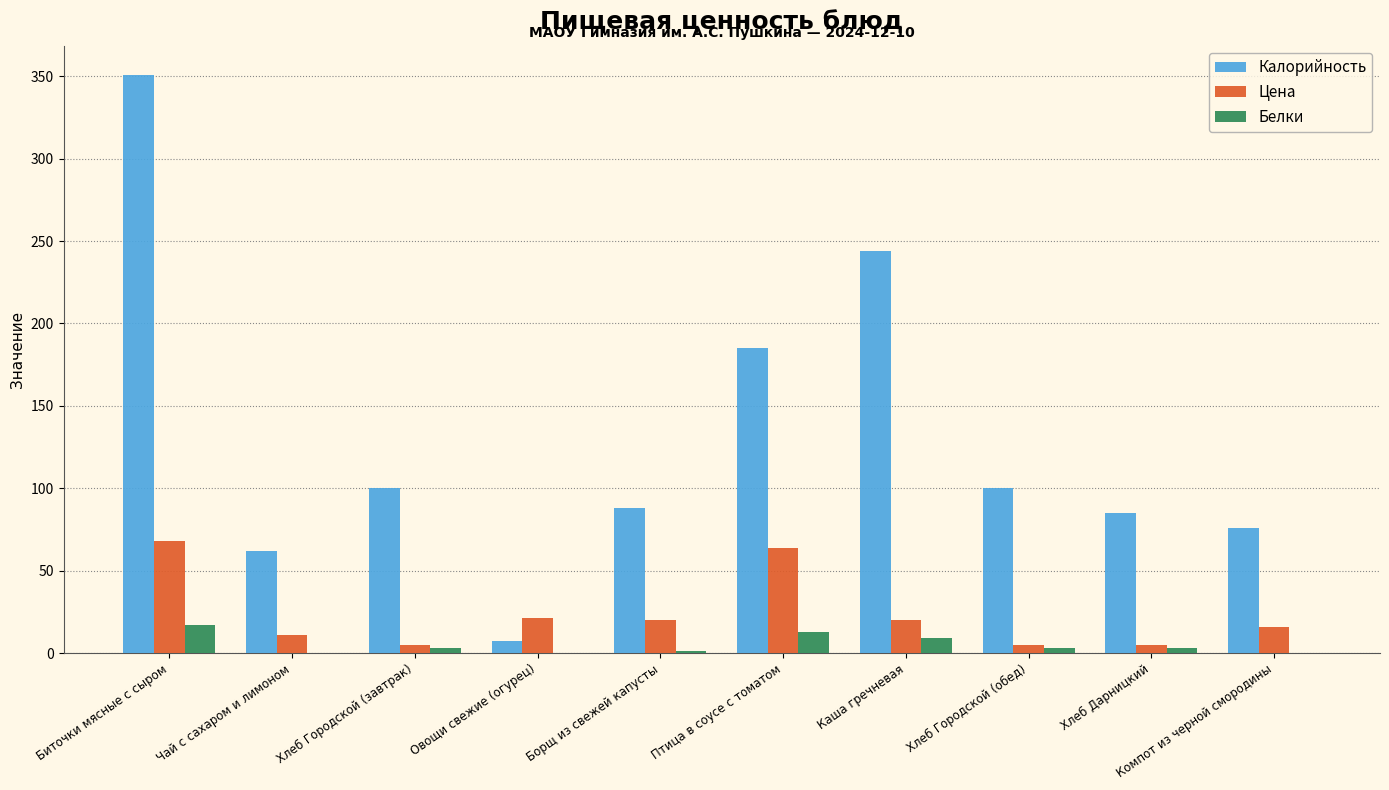

At which label does Белки reach its peak?

Биточки мясные с сыром